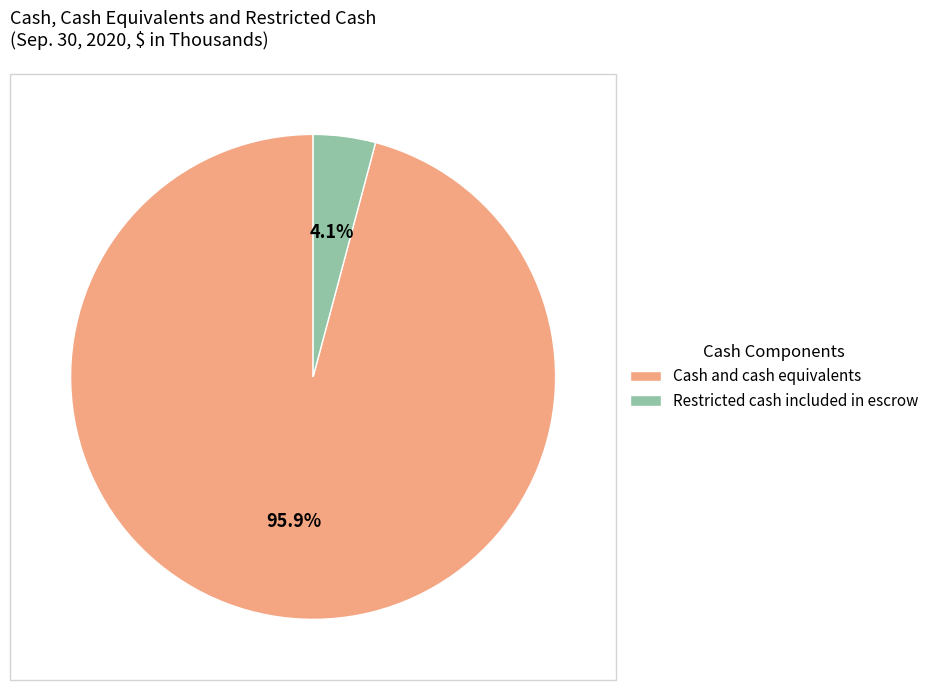

Do Cash and cash equivalents and Restricted cash included in escrow together represent more than half of the pie?

Yes